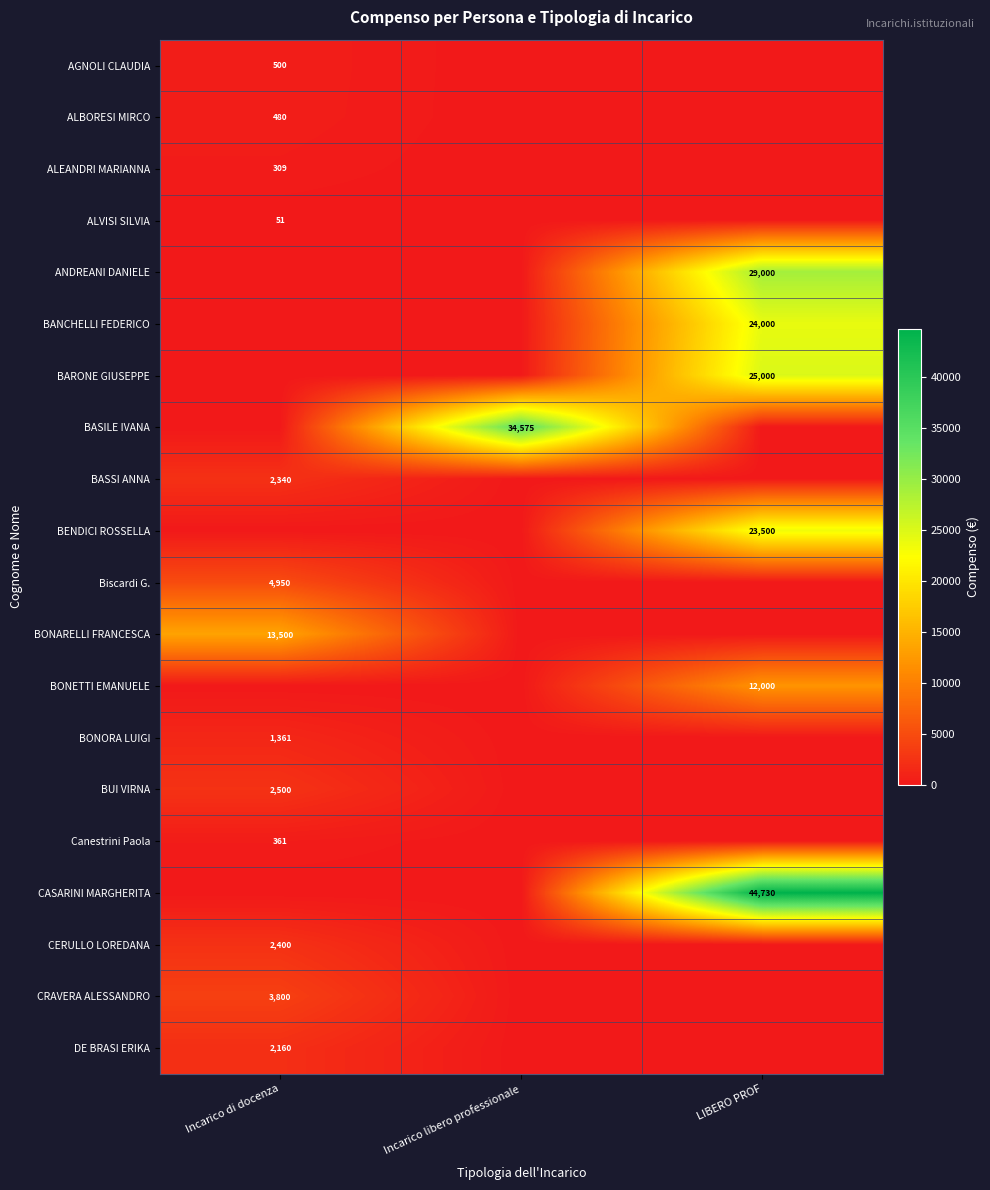

Is it true that DE BRASI ERIKA equals 2160 at Incarico di docenza?

True